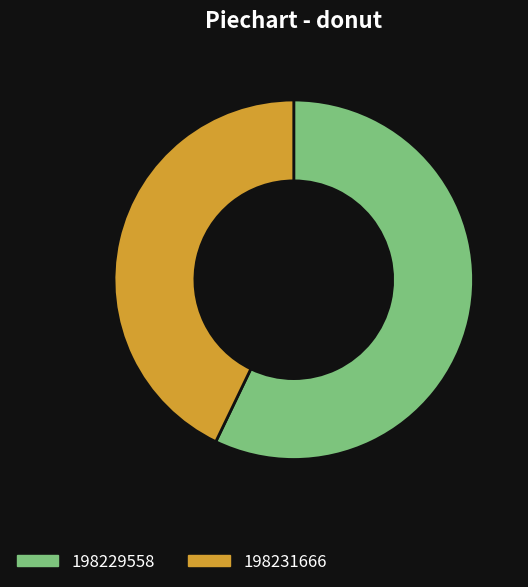

Is the sum of 198231666 and 198229558 greater than half?

Yes